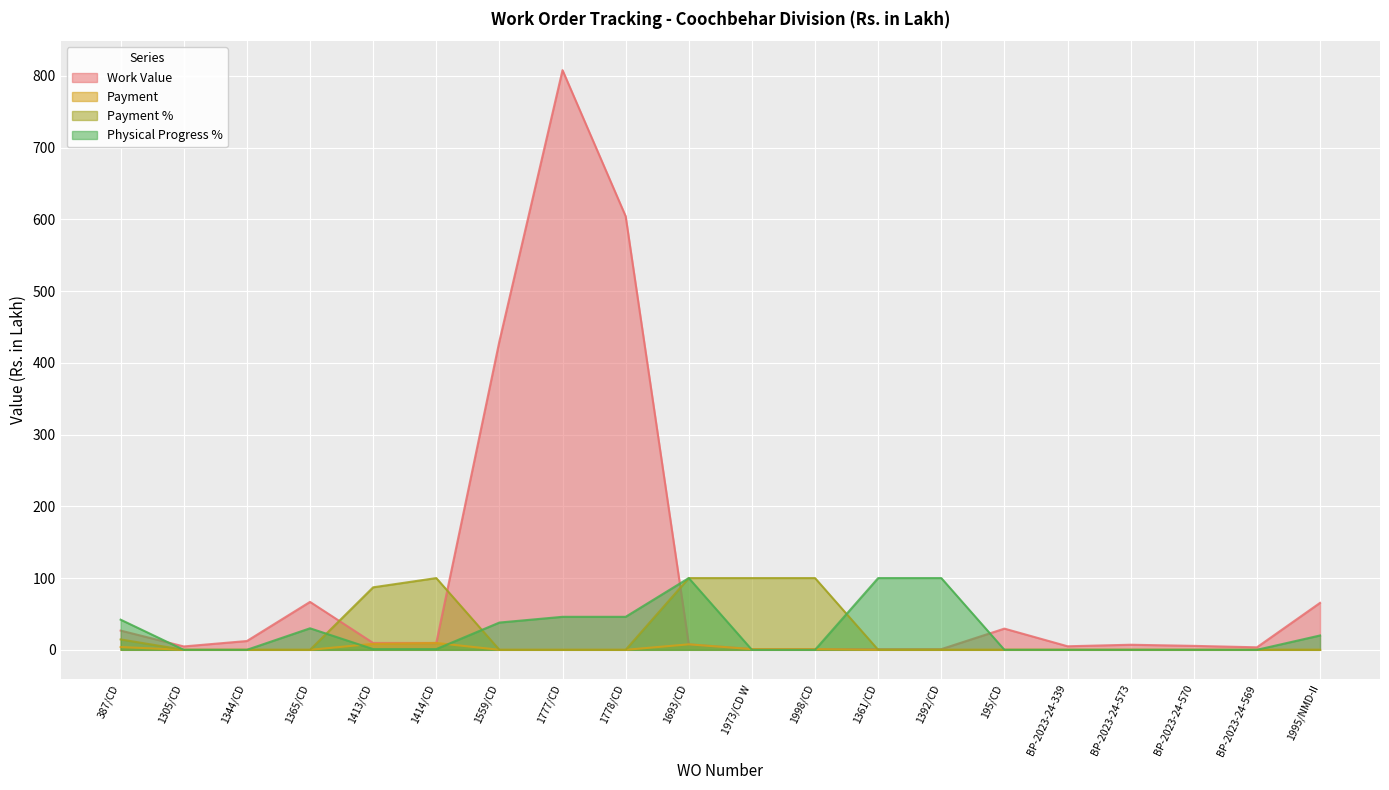

Rank the series by their maximum value, from highest to lowest.

Work Value, Payment %, Physical Progress %, Payment